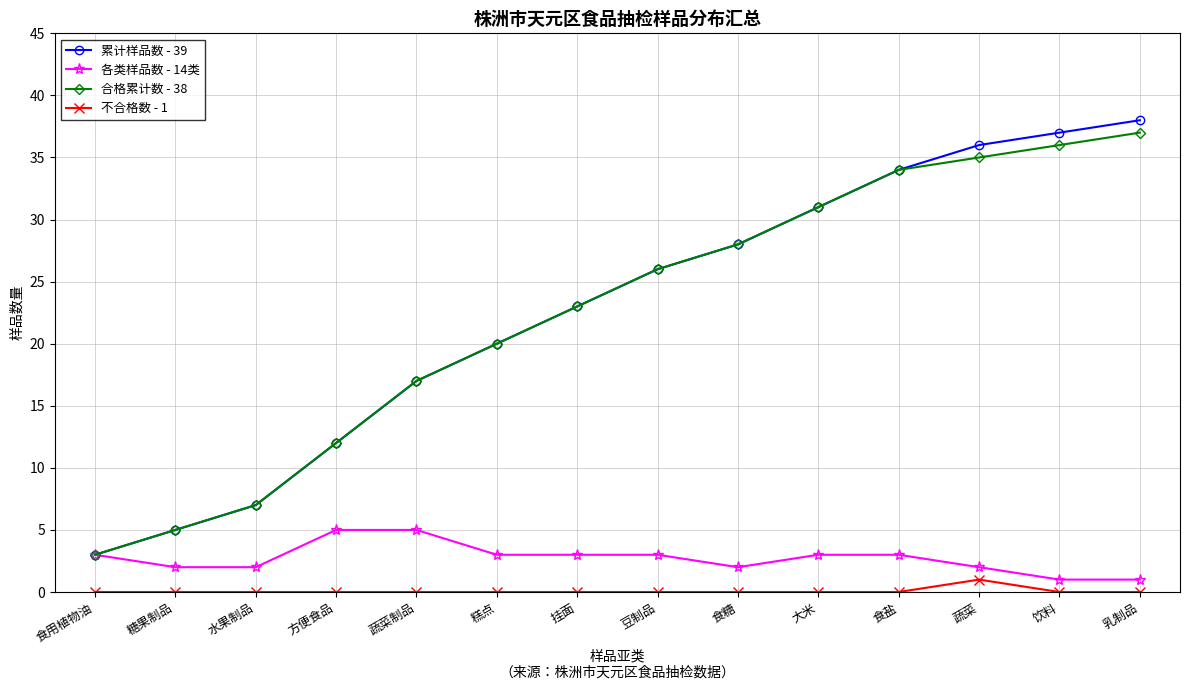

Rank the categories by 累计样品数 - 39 value from lowest to highest.

食用植物油, 糖果制品, 水果制品, 方便食品, 蔬菜制品, 糕点, 挂面, 豆制品, 食糖, 大米, 食盐, 蔬菜, 饮料, 乳制品